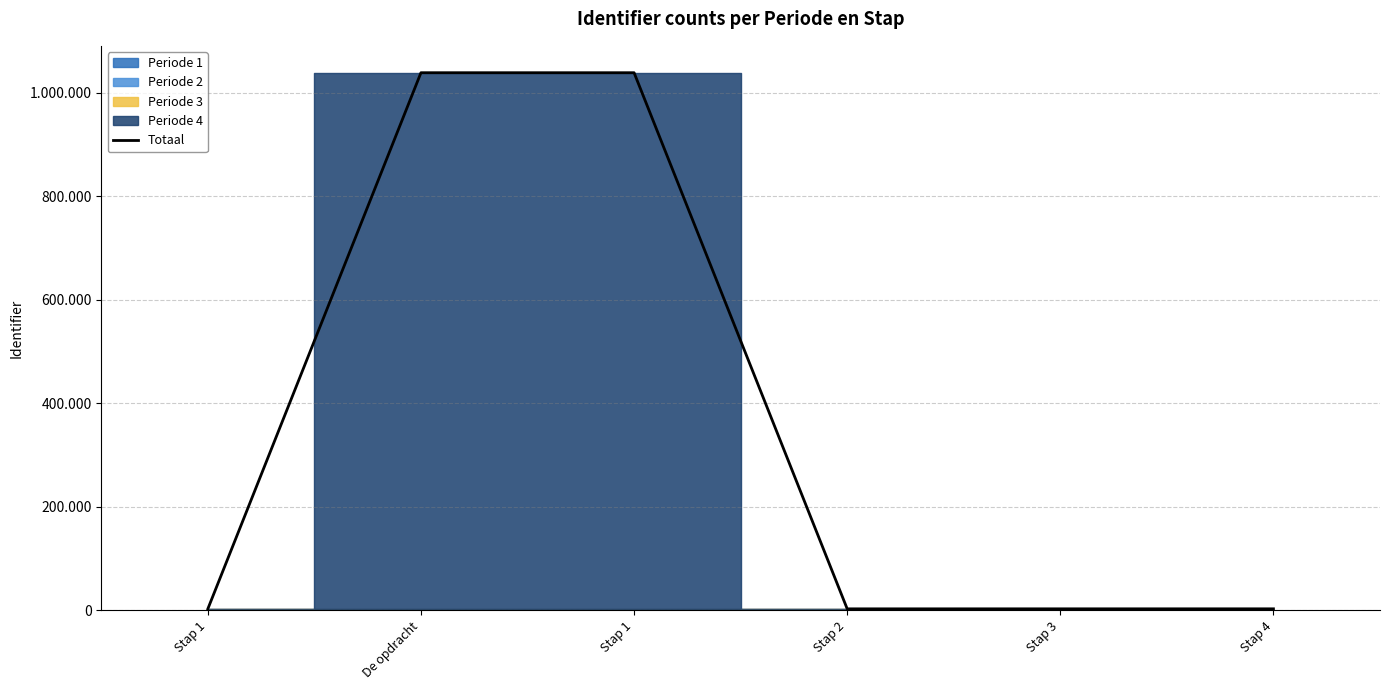

What is the maximum value shown in the chart?

1038264